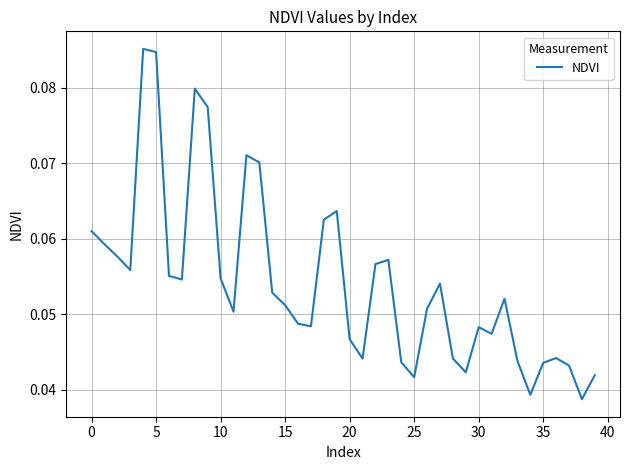

Is this an area chart (filled region under the line)?

No